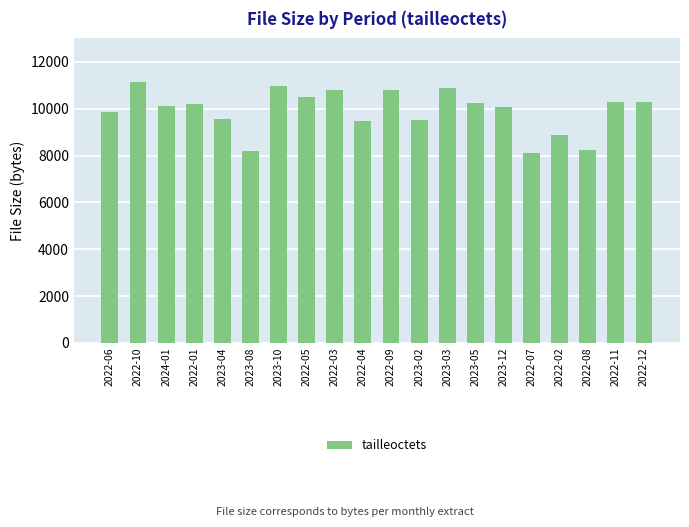

Is it true that the value at 2022-12 is 2425?

False